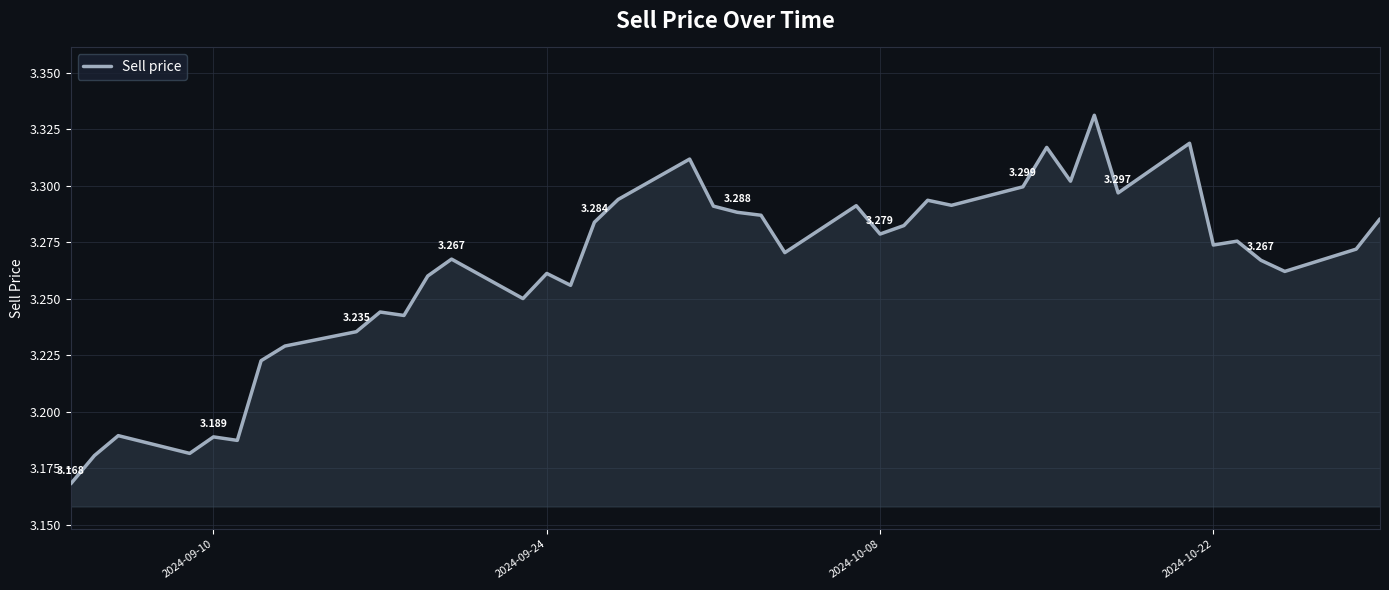

How many lines are shown in the chart?

1